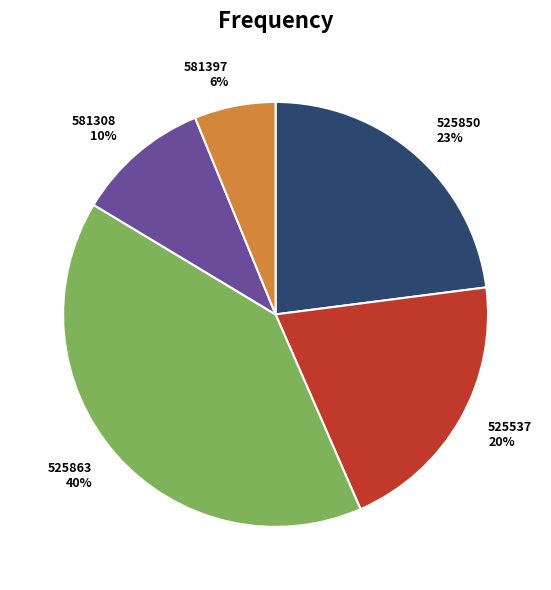

What percentage is the 581397 slice, to the nearest percent?

6%